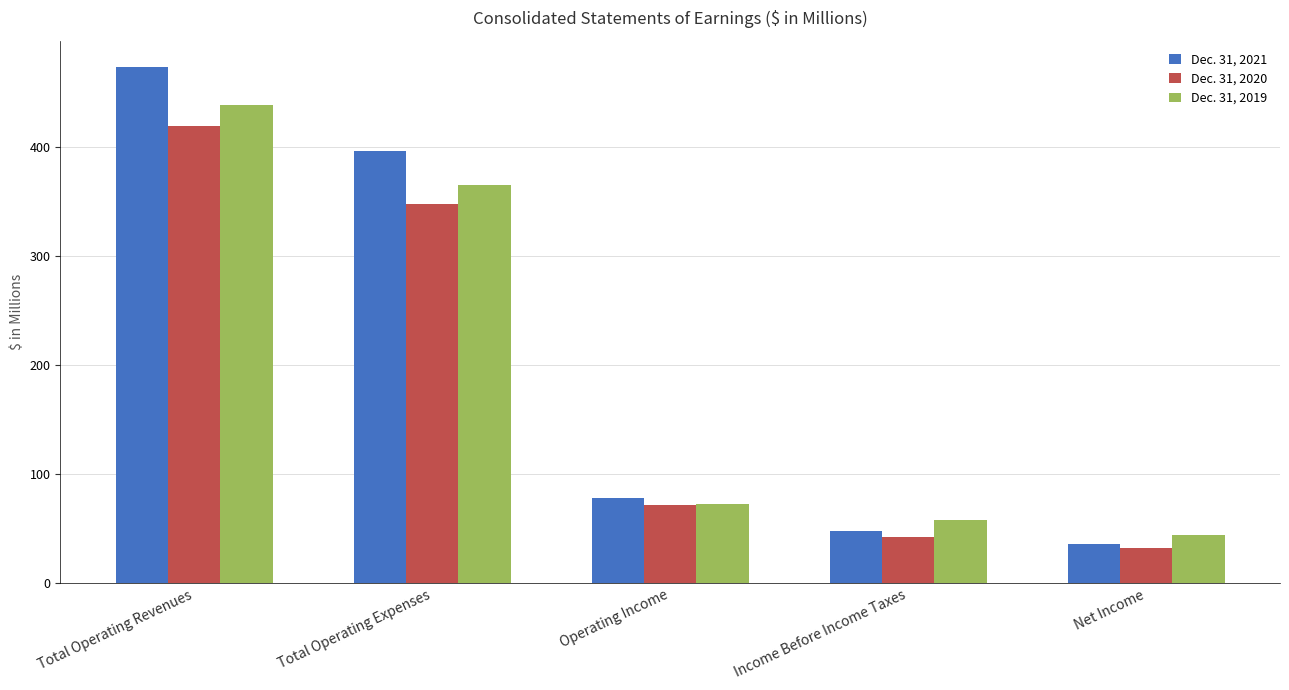

At which label is Dec. 31, 2020 closest to 225?

Total Operating Expenses